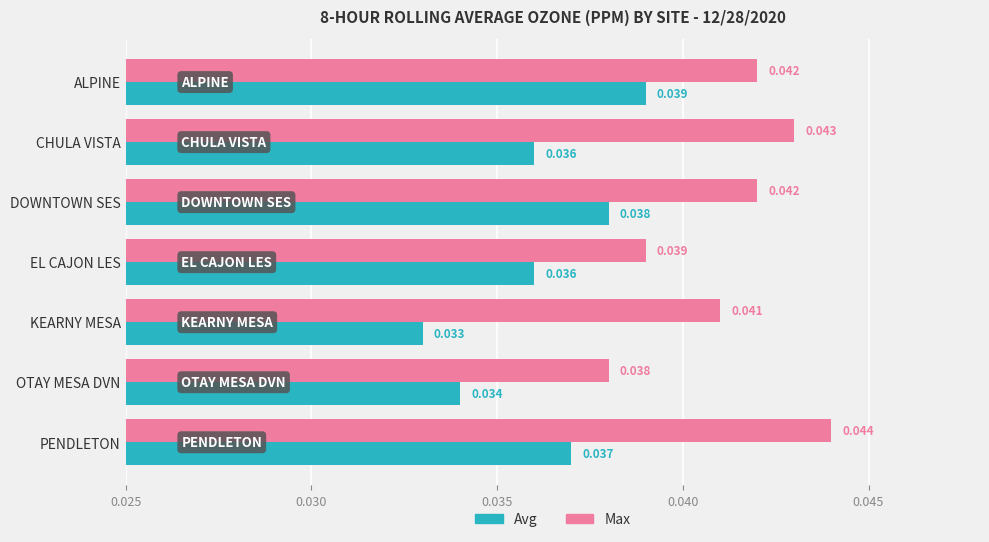

Which category has the highest value across all series?

PENDLETON